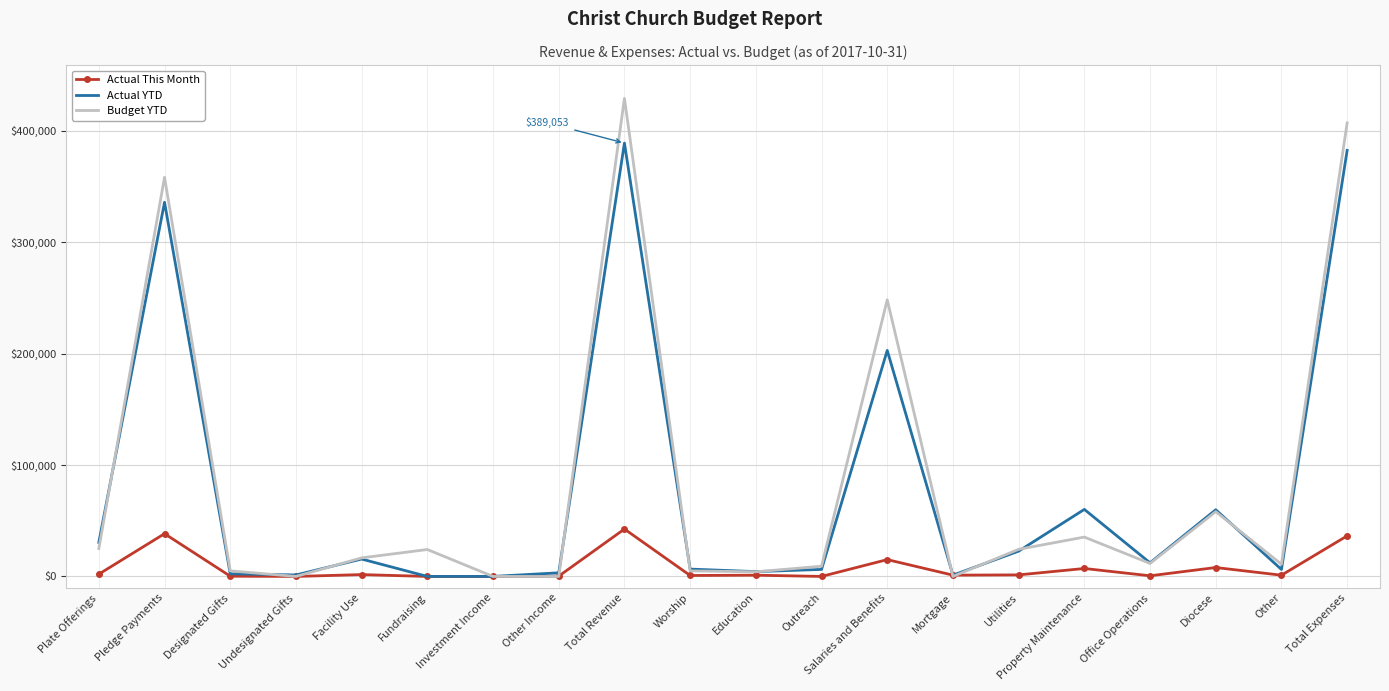

Rank the series at Total Expenses from lowest to highest value.

Actual This Month, Actual YTD, Budget YTD